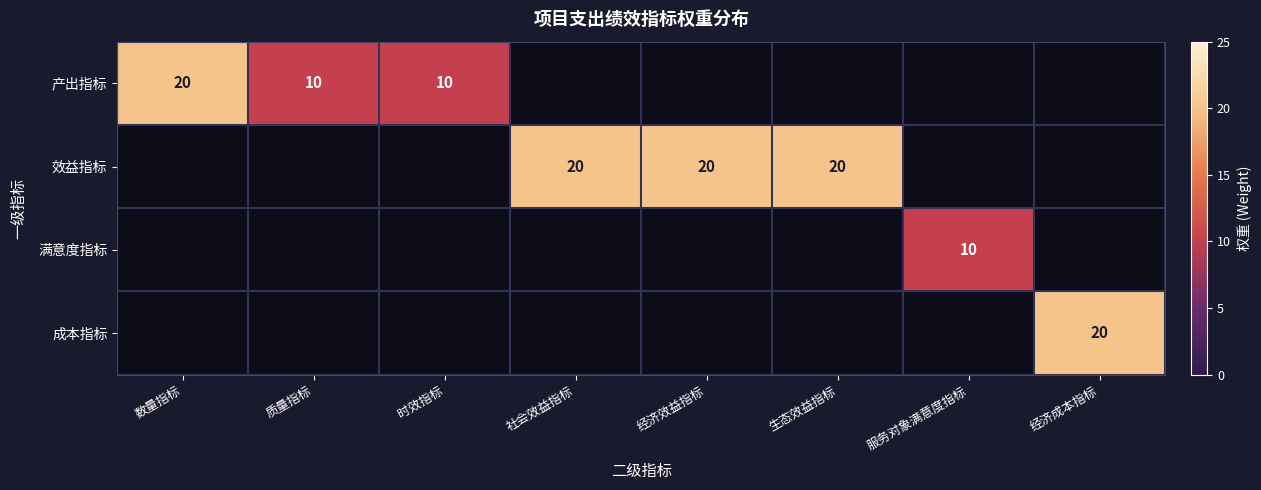

True or false: 效益指标 has a value of 20 at 经济效益指标.

True